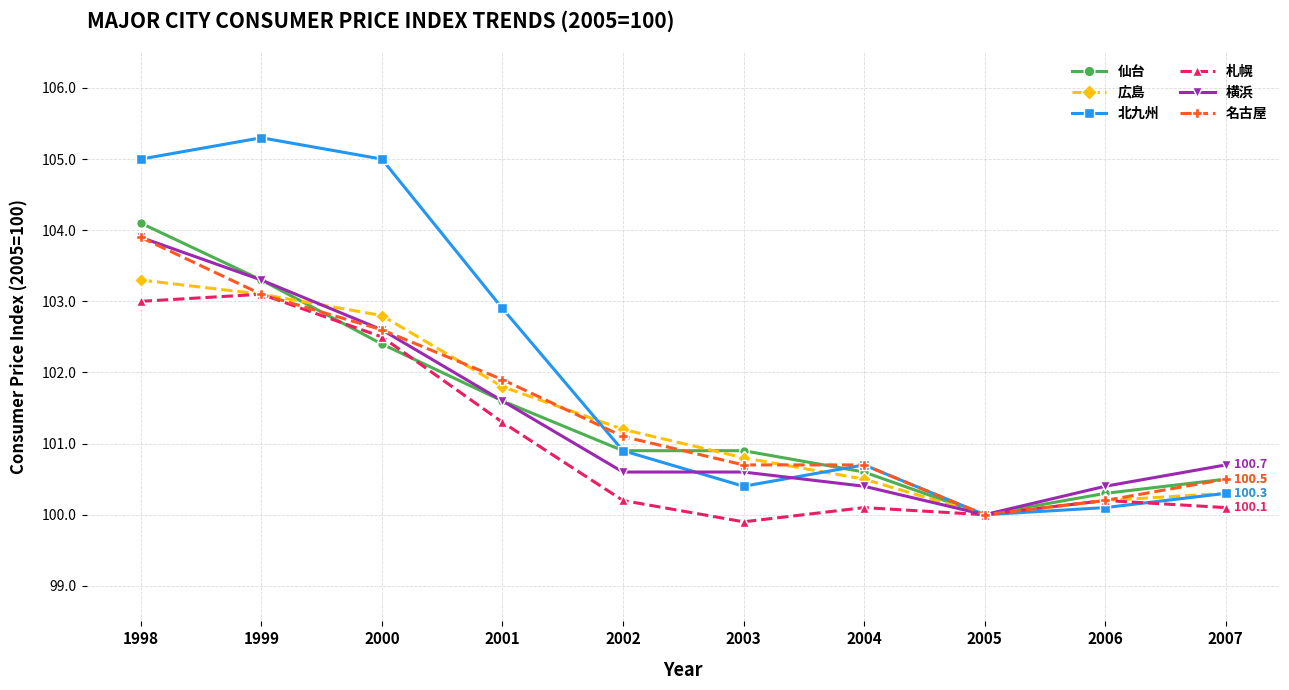

What is the difference between the second highest and second lowest values in the 広島 series?

2.9